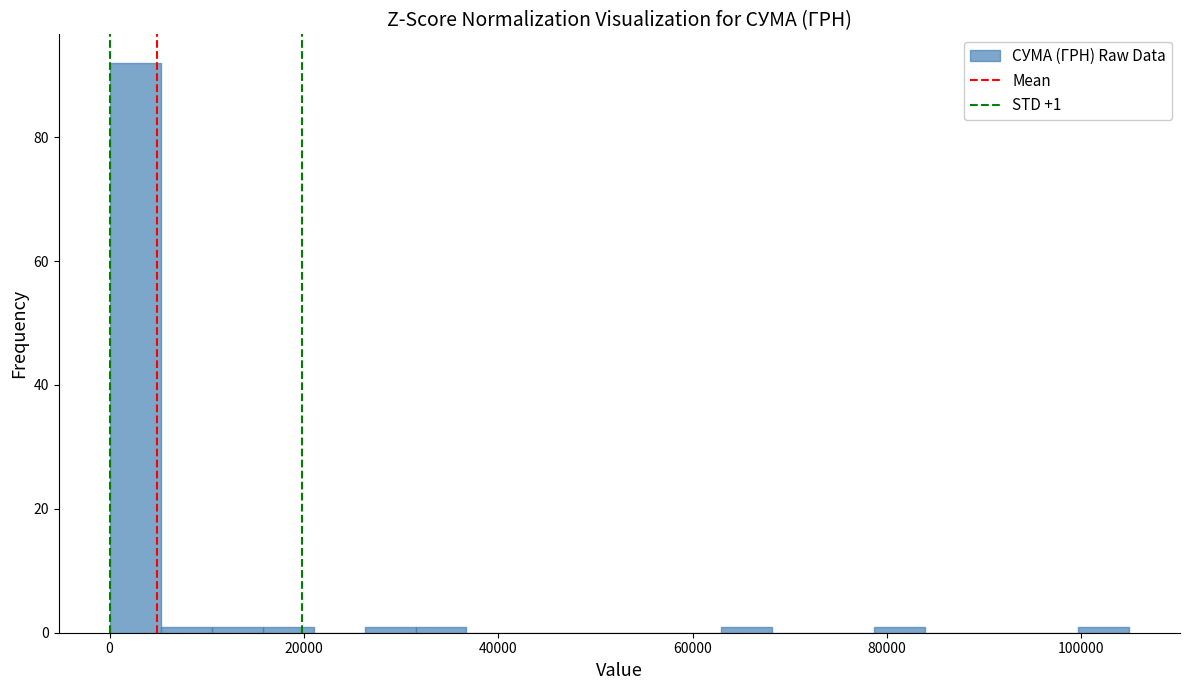

Read against the x-axis, roughly where is the centre of the tallest bar?

2000